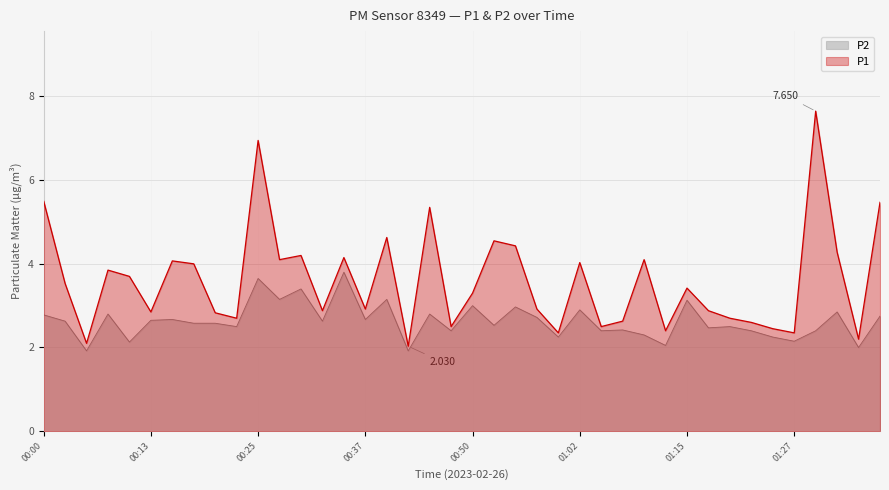

What is the lowest value of the P2 series?

1.9